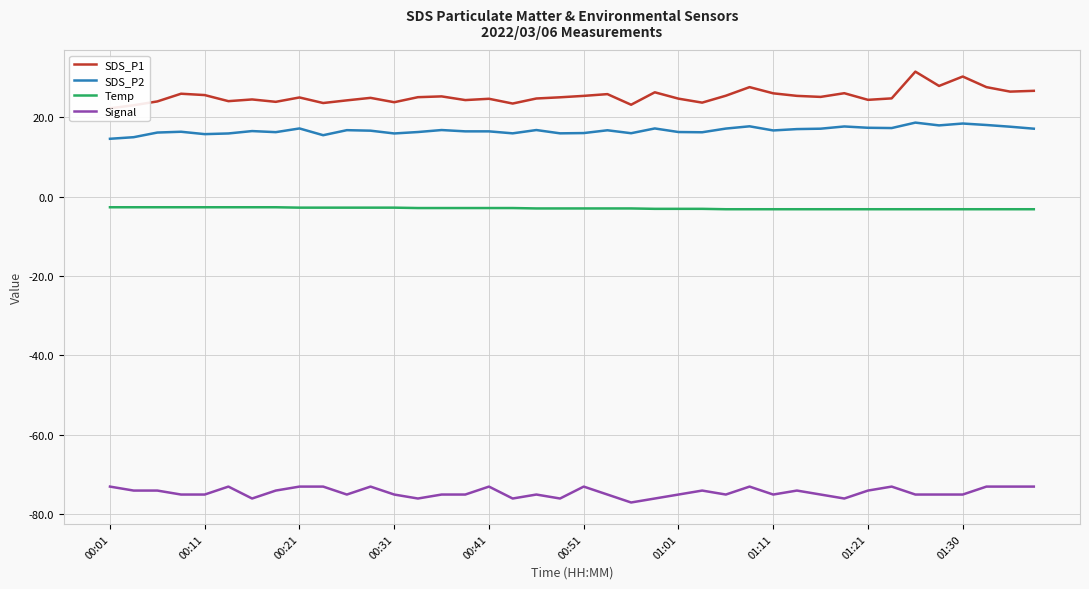

True or false: Temp has a value of -3.2 at 01:21.

True